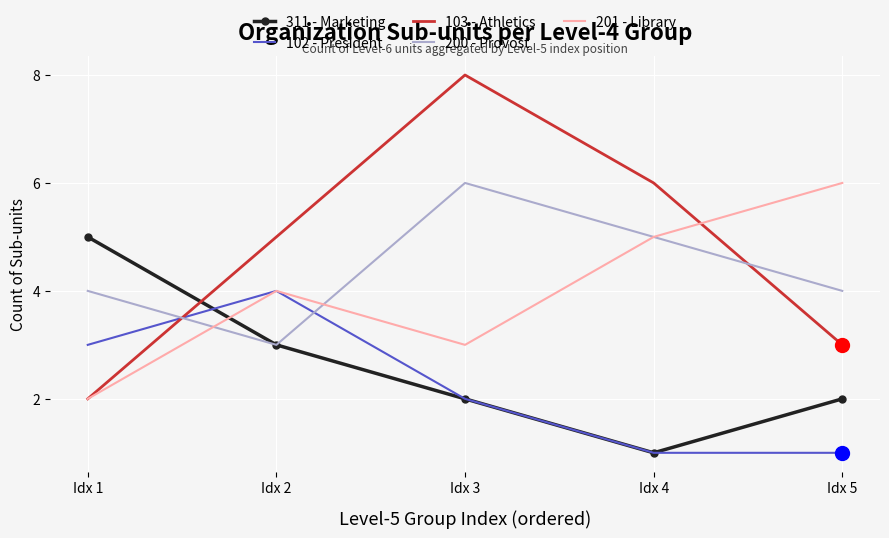

What is the highest value of the 201 - Library series?

6